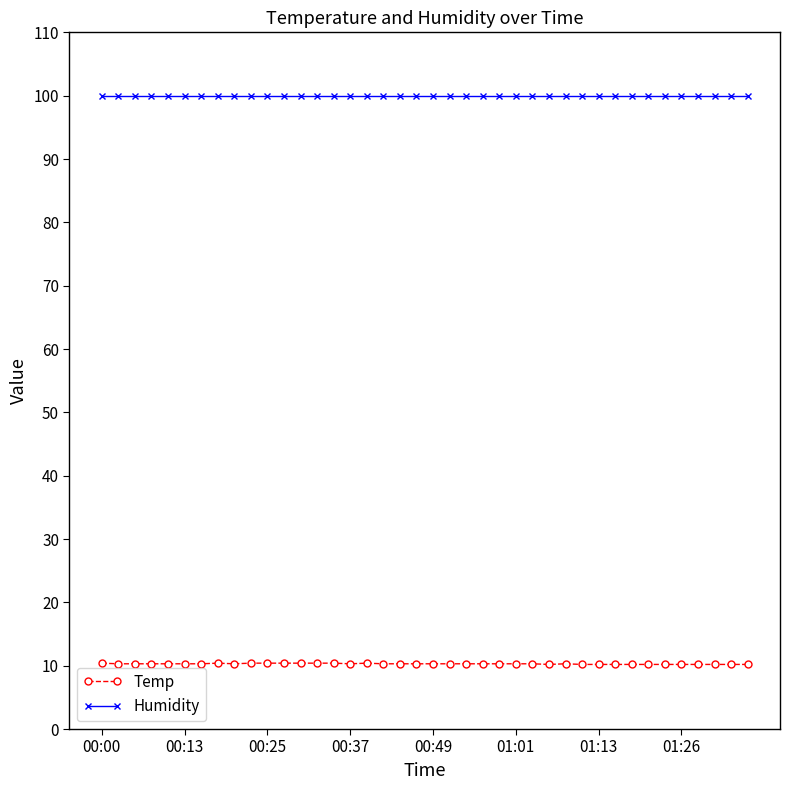

List the series in order of their peak value, lowest first.

Temp, Humidity